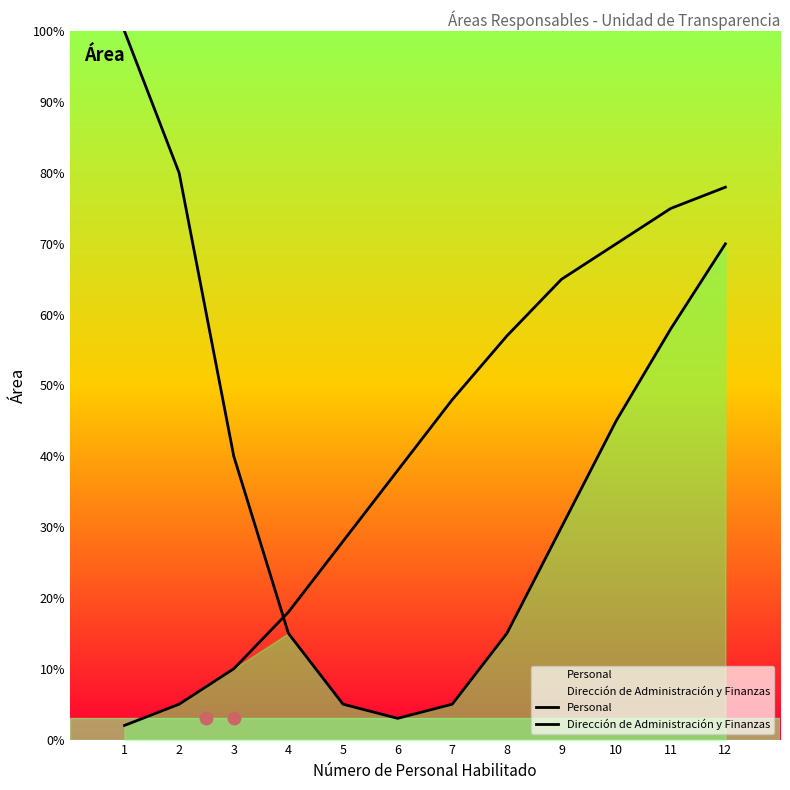

At which category is the sum across all series the highest?

12